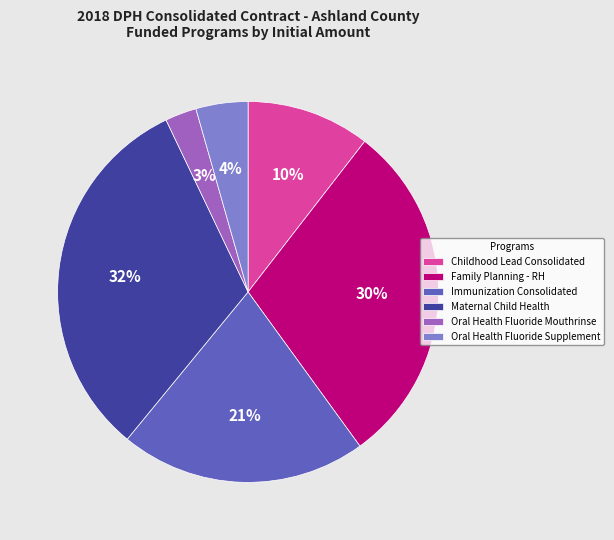

To the nearest percent, what is the difference between the largest and smallest slice percentages?

29%